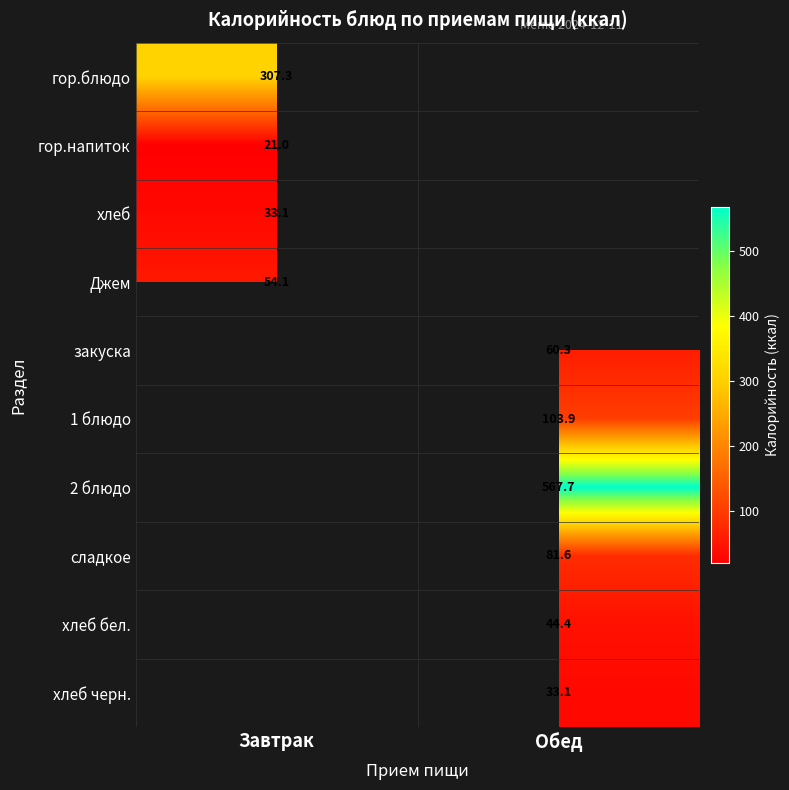

Is the value of закуска at Обед greater than the value of гор.напиток at Завтрак?

Yes